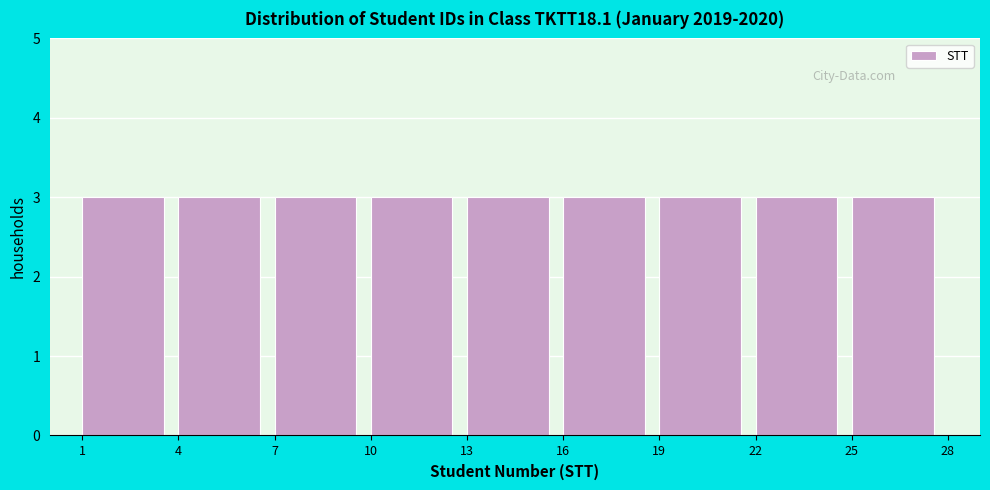

How tall is the bar that spans 1 to 4 on the x-axis? The values are not printed on the chart, so give them approximately, as read against the axis.

3